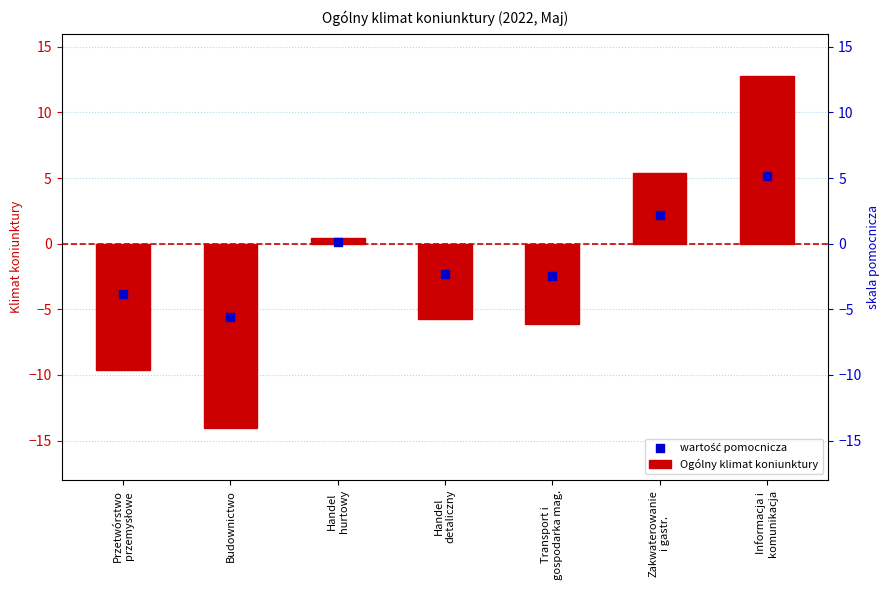

At which category is the sum across all series the highest?

Informacja i
komunikacja